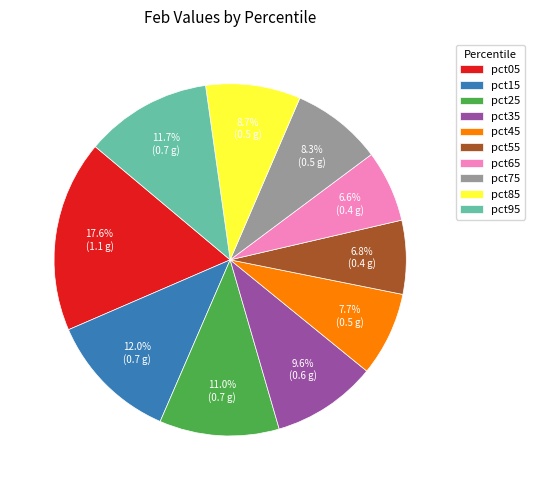

How many slices are in this pie chart?

10